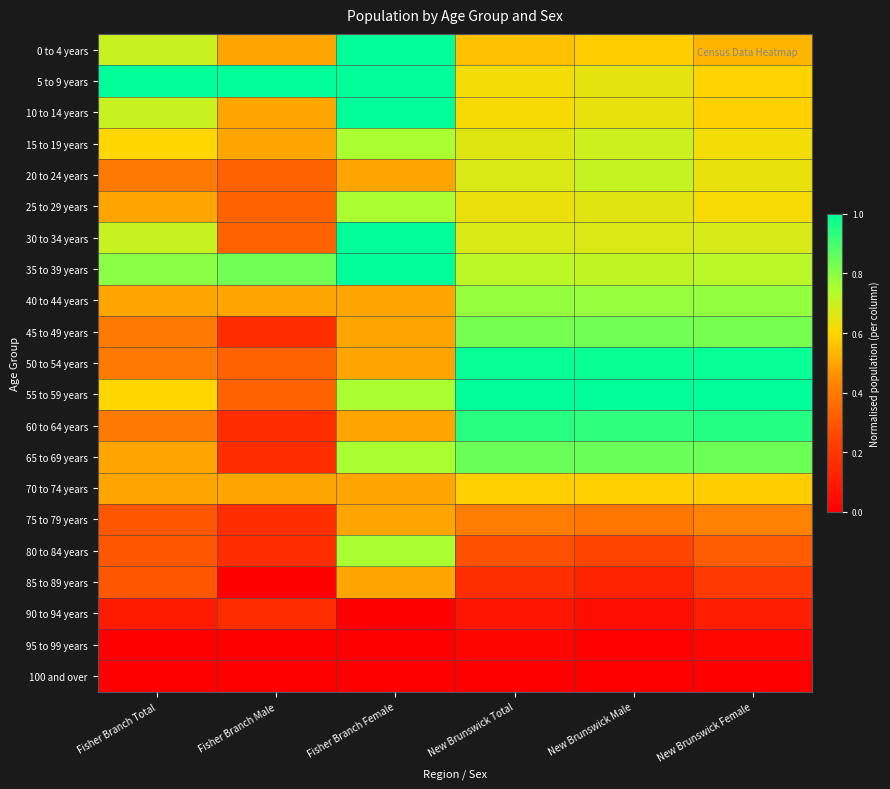

Reading left to right, list all the values displayed in this chart.

0 to 4 years: Fisher Branch Total=0.7	Fisher Branch Male=0.5	Fisher Branch Female=1.0	New Brunswick Total=0.6	New Brunswick Male=0.6	New Brunswick Female=0.5
5 to 9 years: Fisher Branch Total=1.0	Fisher Branch Male=1.0	Fisher Branch Female=1.0	New Brunswick Total=0.6	New Brunswick Male=0.6	New Brunswick Female=0.6
10 to 14 years: Fisher Branch Total=0.7	Fisher Branch Male=0.5	Fisher Branch Female=1.0	New Brunswick Total=0.6	New Brunswick Male=0.6	New Brunswick Female=0.6
15 to 19 years: Fisher Branch Total=0.6	Fisher Branch Male=0.5	Fisher Branch Female=0.8	New Brunswick Total=0.7	New Brunswick Male=0.7	New Brunswick Female=0.6
20 to 24 years: Fisher Branch Total=0.4	Fisher Branch Male=0.3	Fisher Branch Female=0.5	New Brunswick Total=0.7	New Brunswick Male=0.7	New Brunswick Female=0.6
25 to 29 years: Fisher Branch Total=0.5	Fisher Branch Male=0.3	Fisher Branch Female=0.8	New Brunswick Total=0.6	New Brunswick Male=0.7	New Brunswick Female=0.6
30 to 34 years: Fisher Branch Total=0.7	Fisher Branch Male=0.3	Fisher Branch Female=1.0	New Brunswick Total=0.7	New Brunswick Male=0.7	New Brunswick Female=0.7
35 to 39 years: Fisher Branch Total=0.8	Fisher Branch Male=0.8	Fisher Branch Female=1.0	New Brunswick Total=0.7	New Brunswick Male=0.7	New Brunswick Female=0.7
40 to 44 years: Fisher Branch Total=0.5	Fisher Branch Male=0.5	Fisher Branch Female=0.5	New Brunswick Total=0.8	New Brunswick Male=0.8	New Brunswick Female=0.8
45 to 49 years: Fisher Branch Total=0.4	Fisher Branch Male=0.2	Fisher Branch Female=0.5	New Brunswick Total=0.8	New Brunswick Male=0.8	New Brunswick Female=0.8
50 to 54 years: Fisher Branch Total=0.4	Fisher Branch Male=0.3	Fisher Branch Female=0.5	New Brunswick Total=1.0	New Brunswick Male=1.0	New Brunswick Female=1.0
55 to 59 years: Fisher Branch Total=0.6	Fisher Branch Male=0.3	Fisher Branch Female=0.8	New Brunswick Total=1.0	New Brunswick Male=1.0	New Brunswick Female=1.0
60 to 64 years: Fisher Branch Total=0.4	Fisher Branch Male=0.2	Fisher Branch Female=0.5	New Brunswick Total=0.9	New Brunswick Male=0.9	New Brunswick Female=0.9
65 to 69 years: Fisher Branch Total=0.5	Fisher Branch Male=0.2	Fisher Branch Female=0.8	New Brunswick Total=0.8	New Brunswick Male=0.8	New Brunswick Female=0.8
70 to 74 years: Fisher Branch Total=0.5	Fisher Branch Male=0.5	Fisher Branch Female=0.5	New Brunswick Total=0.6	New Brunswick Male=0.6	New Brunswick Female=0.6
75 to 79 years: Fisher Branch Total=0.3	Fisher Branch Male=0.2	Fisher Branch Female=0.5	New Brunswick Total=0.4	New Brunswick Male=0.4	New Brunswick Female=0.4
80 to 84 years: Fisher Branch Total=0.3	Fisher Branch Male=0.2	Fisher Branch Female=0.8	New Brunswick Total=0.3	New Brunswick Male=0.2	New Brunswick Female=0.3
85 to 89 years: Fisher Branch Total=0.3	Fisher Branch Male=0.0	Fisher Branch Female=0.5	New Brunswick Total=0.2	New Brunswick Male=0.1	New Brunswick Female=0.2
90 to 94 years: Fisher Branch Total=0.1	Fisher Branch Male=0.2	Fisher Branch Female=0.0	New Brunswick Total=0.1	New Brunswick Male=0.1	New Brunswick Female=0.1
95 to 99 years: Fisher Branch Total=0.0	Fisher Branch Male=0.0	Fisher Branch Female=0.0	New Brunswick Total=0.0	New Brunswick Male=0.0	New Brunswick Female=0.0
100 and over: Fisher Branch Total=0.0	Fisher Branch Male=0.0	Fisher Branch Female=0.0	New Brunswick Total=0.0	New Brunswick Male=0.0	New Brunswick Female=0.0